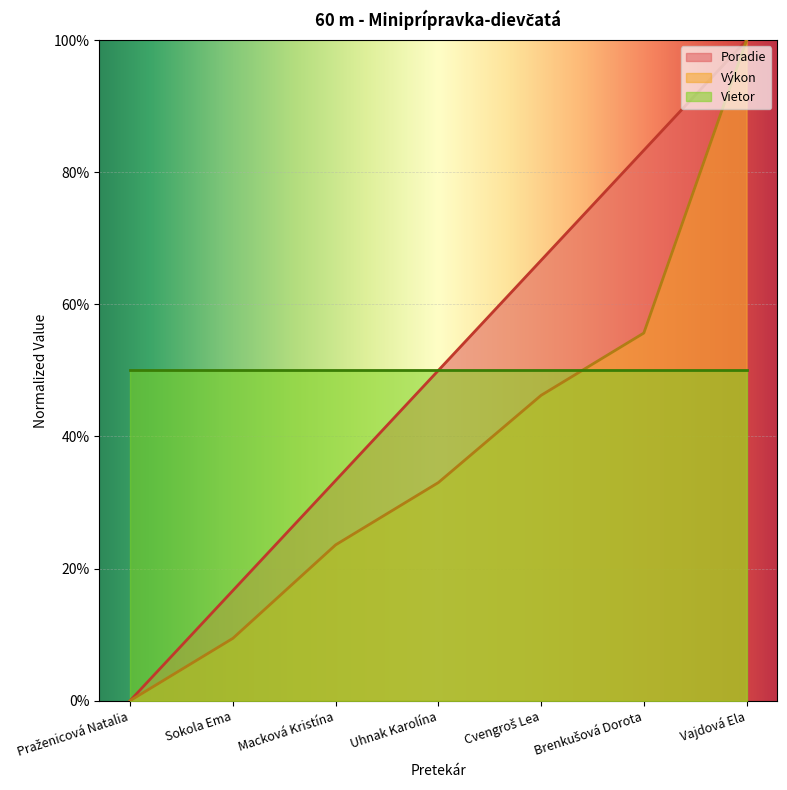

The value of Výkon at Praženicová Natalia is 0.0. True or false?

True